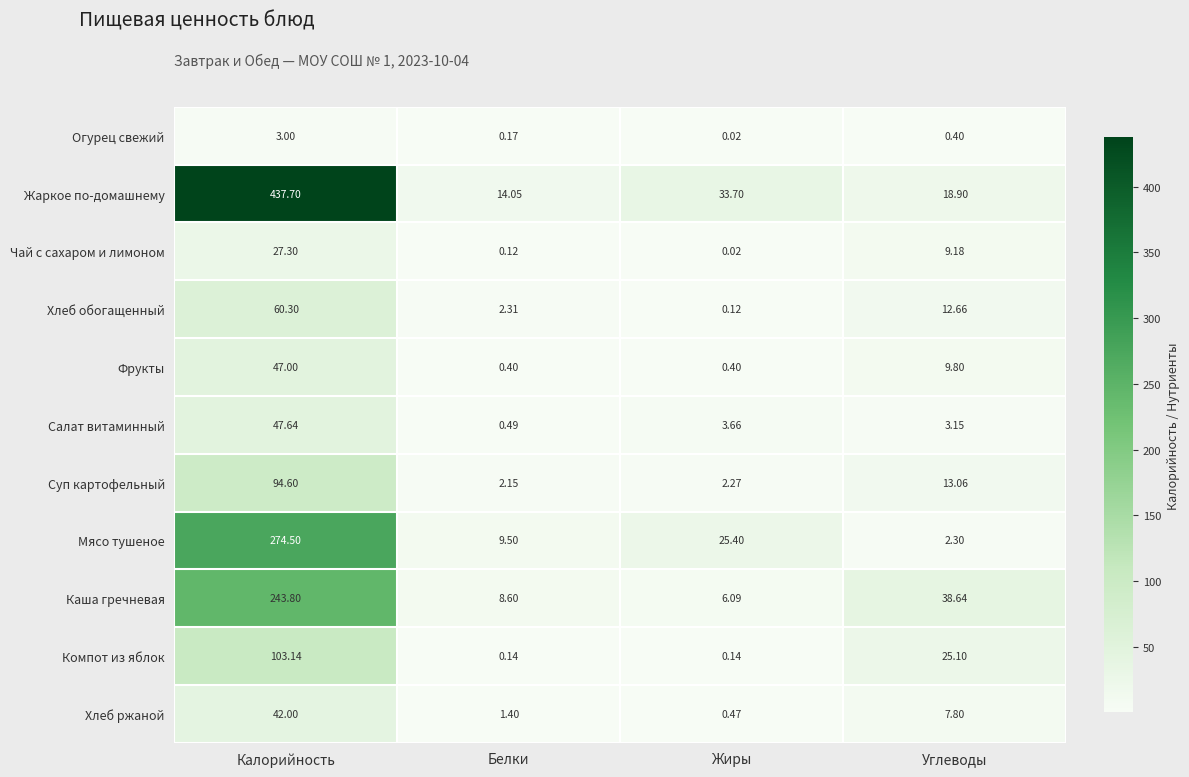

Which label corresponds to the smallest value in the chart?

Жиры